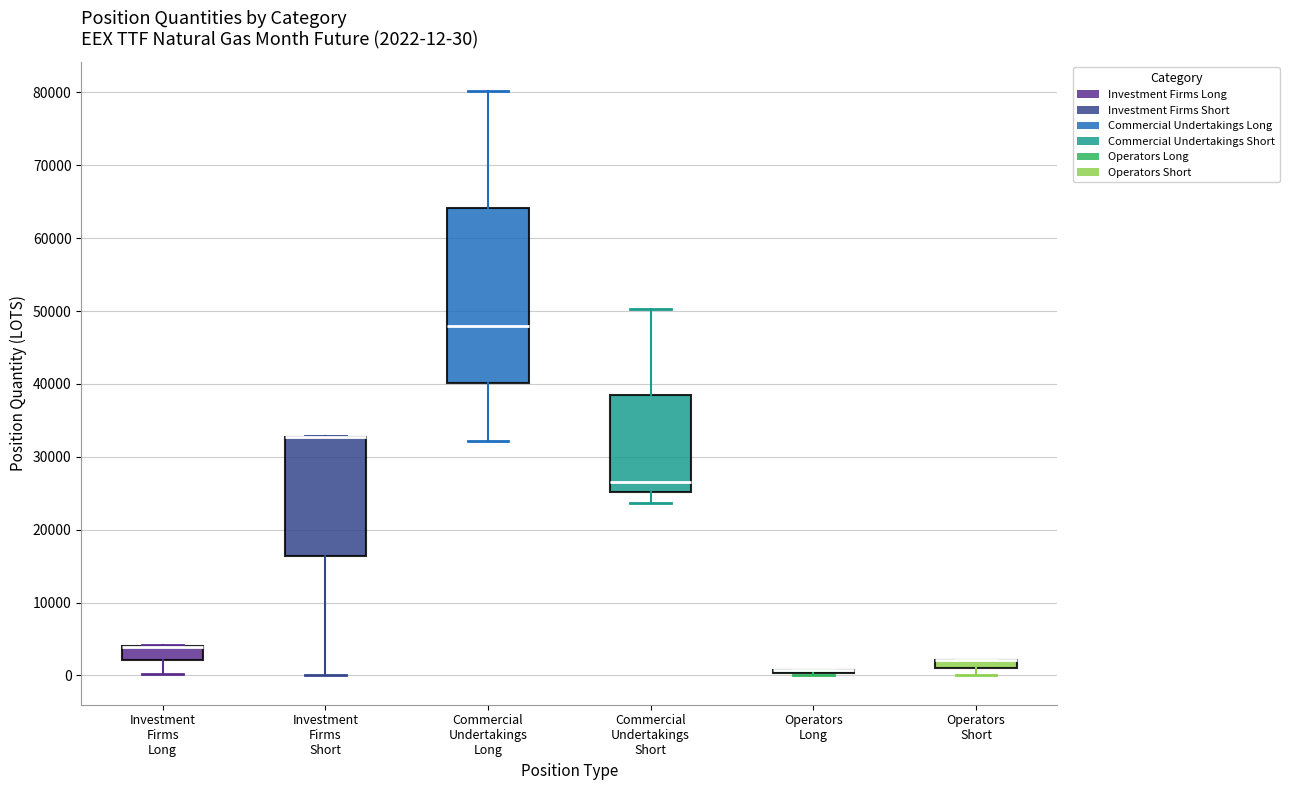

Which box is the tallest, from its lower edge to its upper edge?

Commercial Undertakings Long